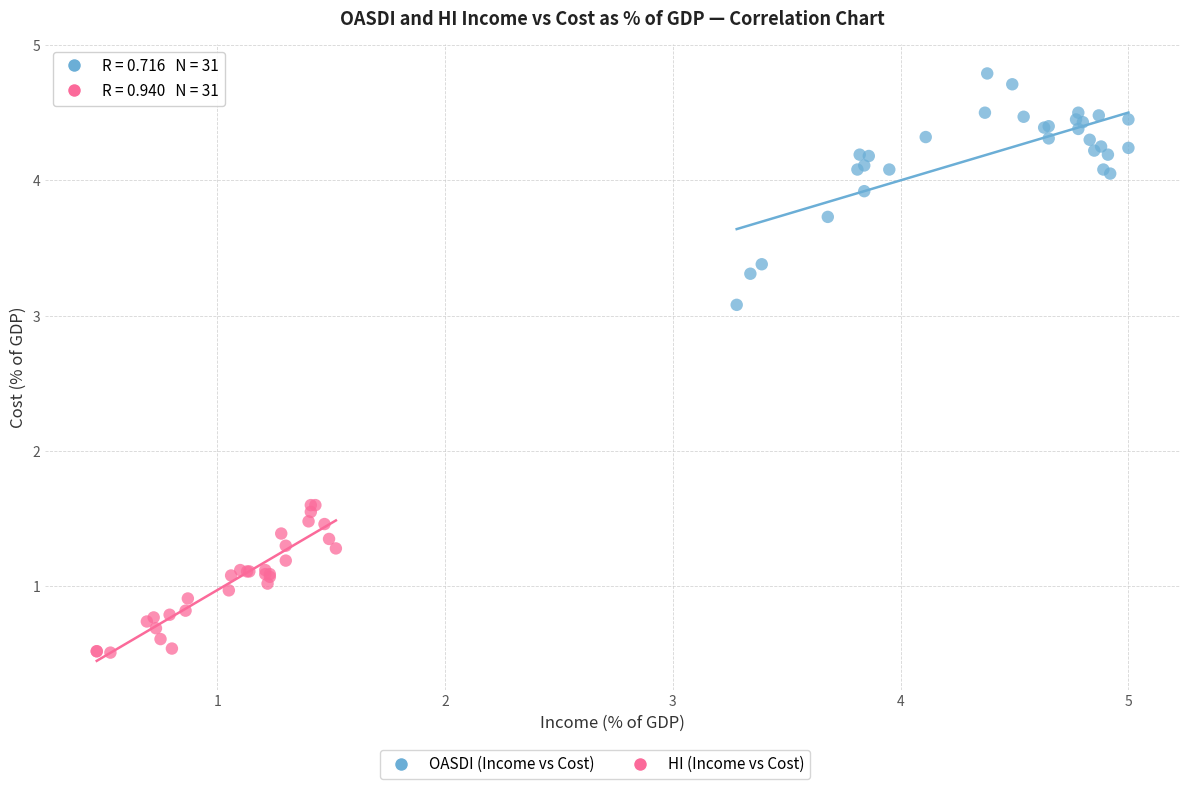

Which series contains the lowest Y value?

HI (Income vs Cost)